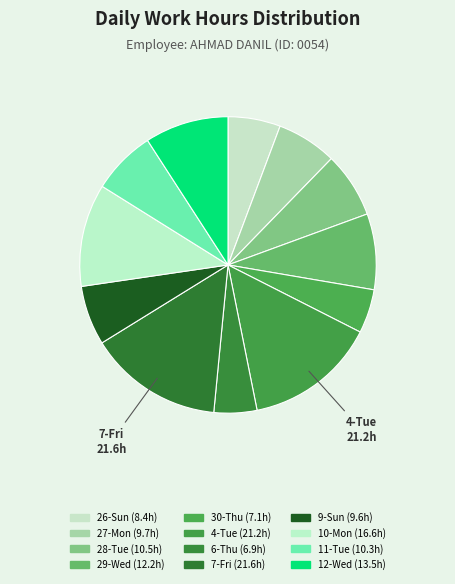

Count the number of slices in the pie.

12